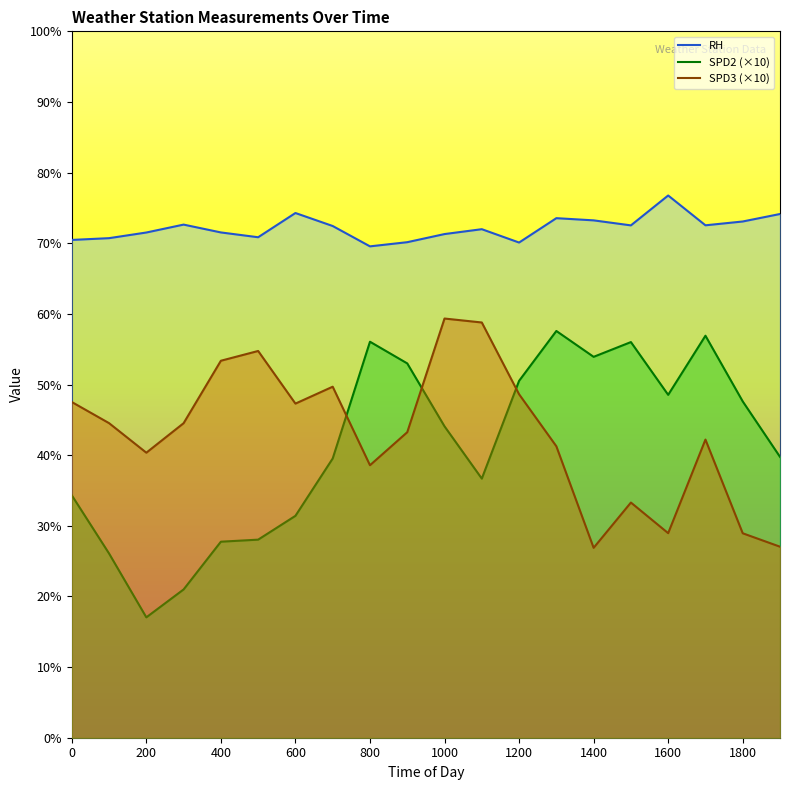

In SPD2 (×10), how many points are lower than both neighbors (excluding endpoints)?

4